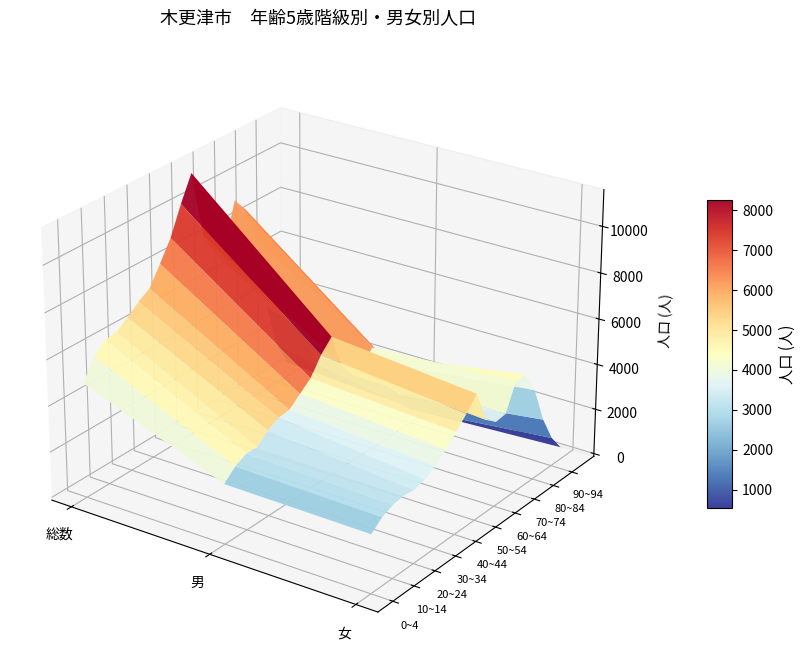

Count the number of data series in this chart.

20